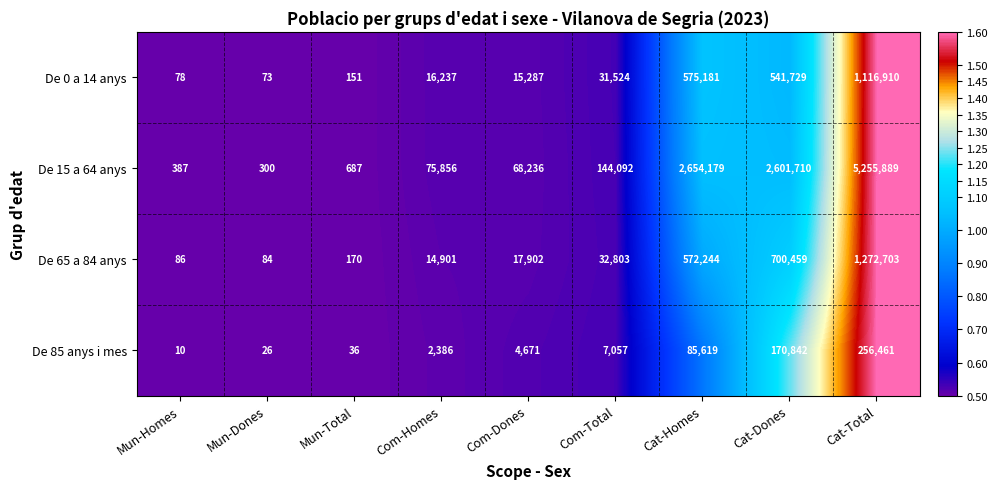

The value of De 65 a 84 anys at Mun-Homes is 36. True or false?

False